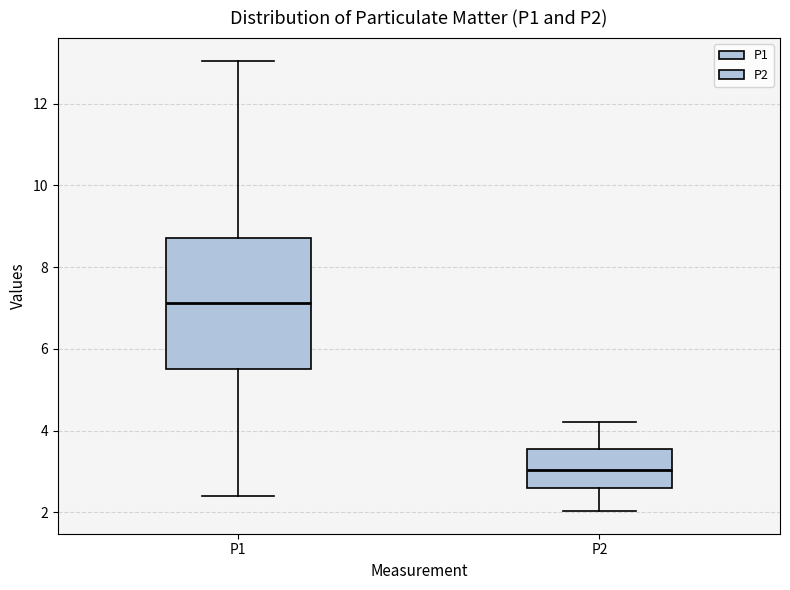

Which box's median line is the lowest?

P2